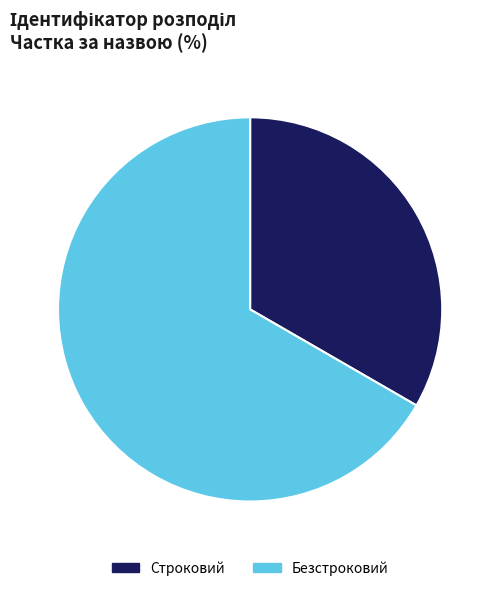

Is it true that Безстроковий is 67% of the pie?

True